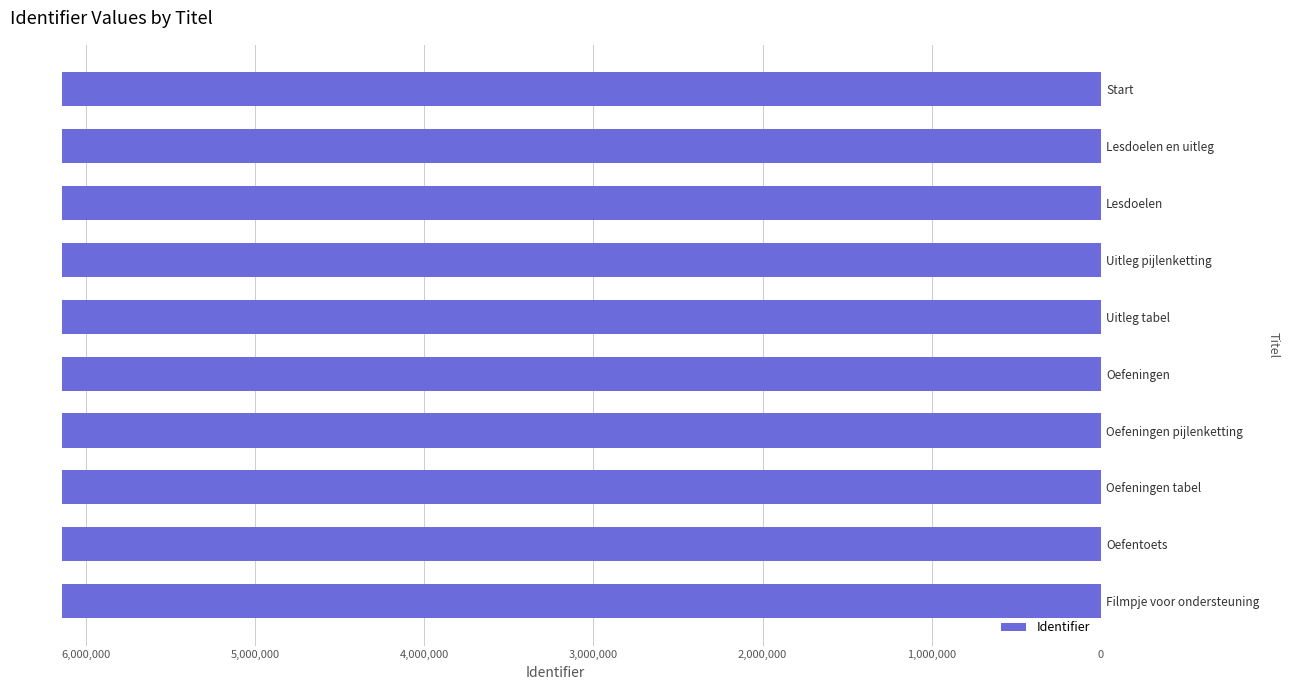

What is the maximum value shown in the chart?

6140931